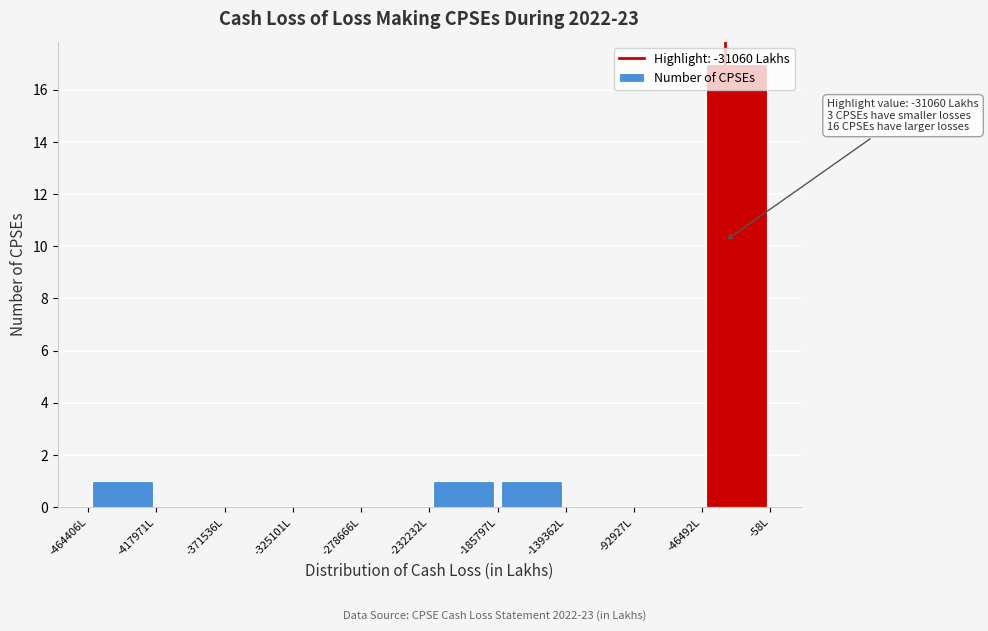

Over which range of the x-axis is the bar tallest?

-45000 to 0